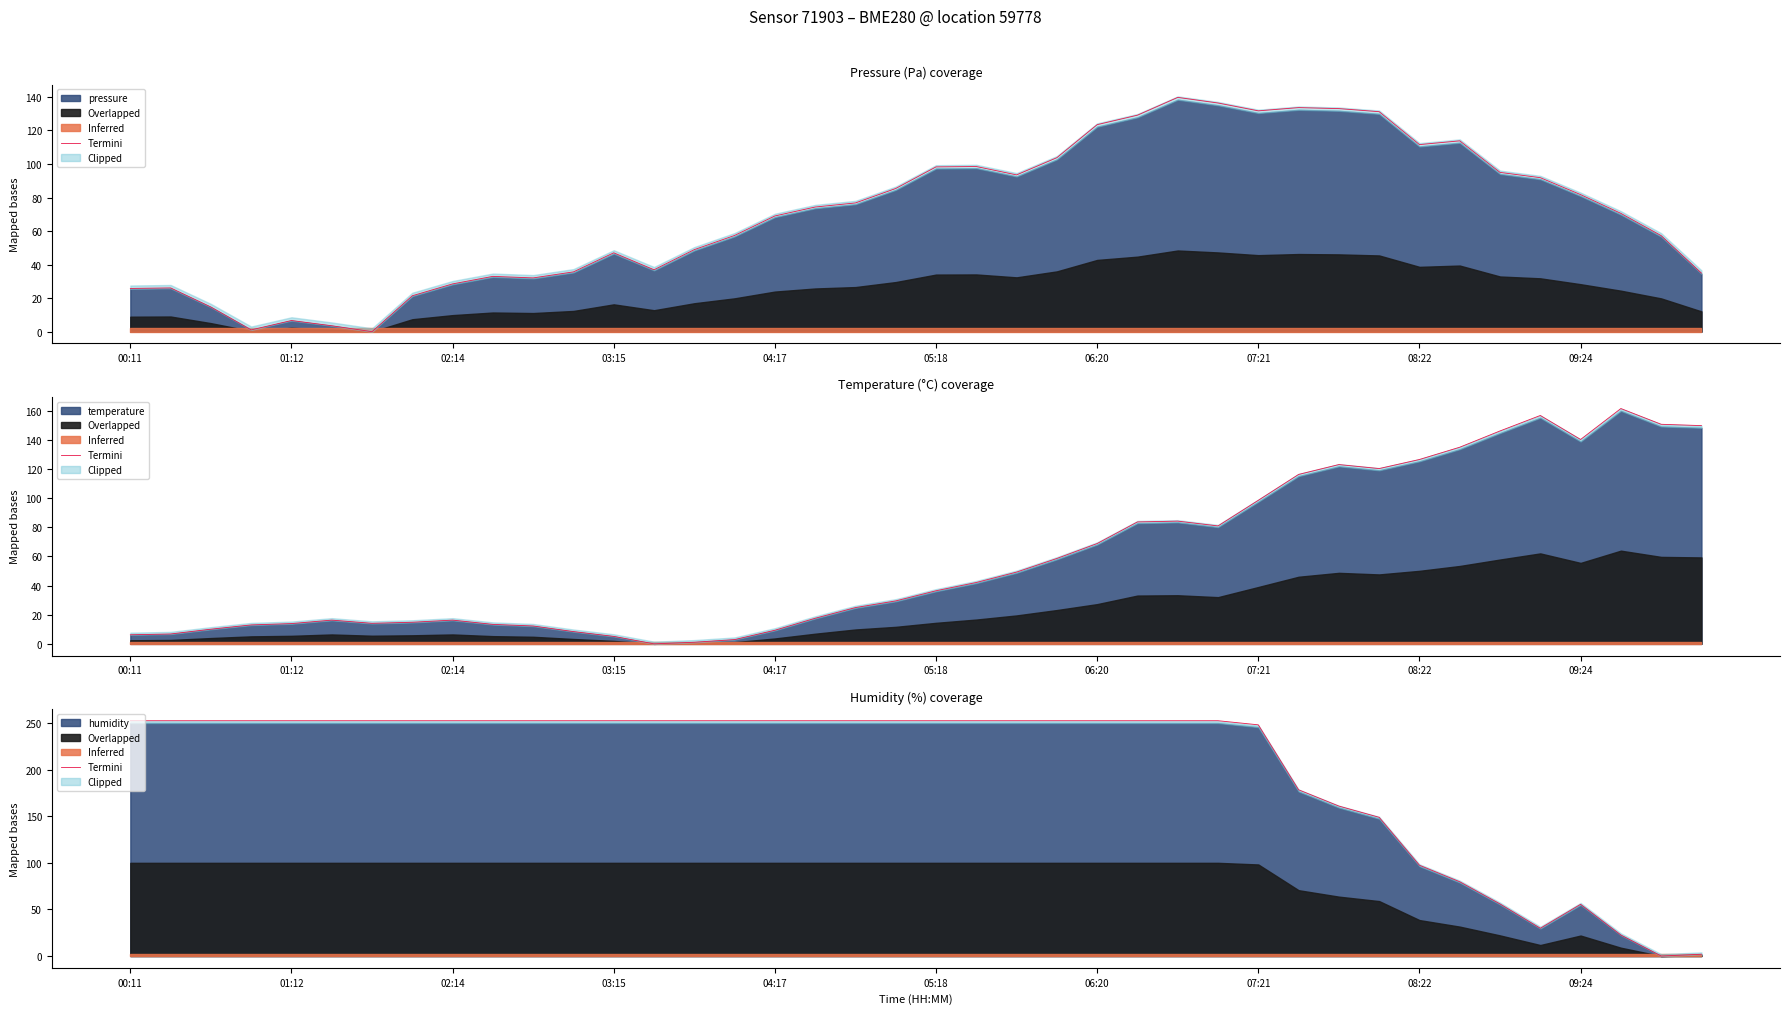

How many lines are shown in the chart?

1